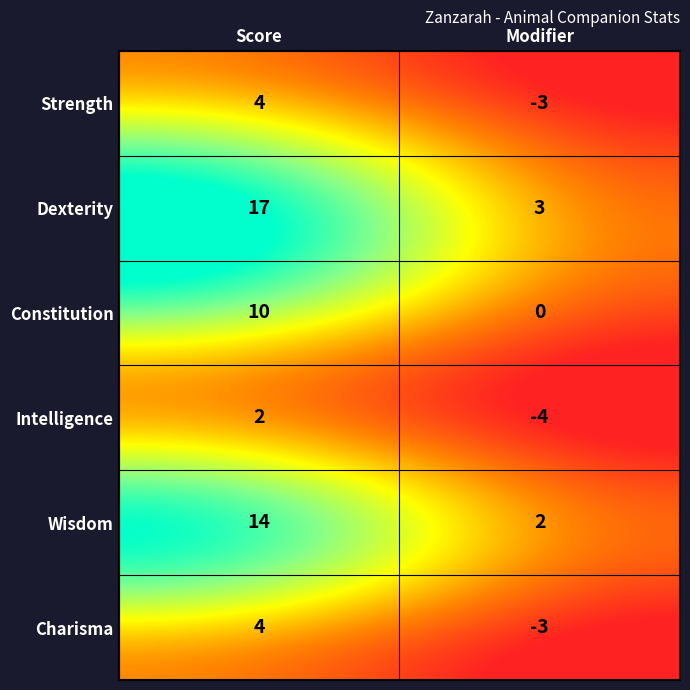

What is the greatest value displayed?

17